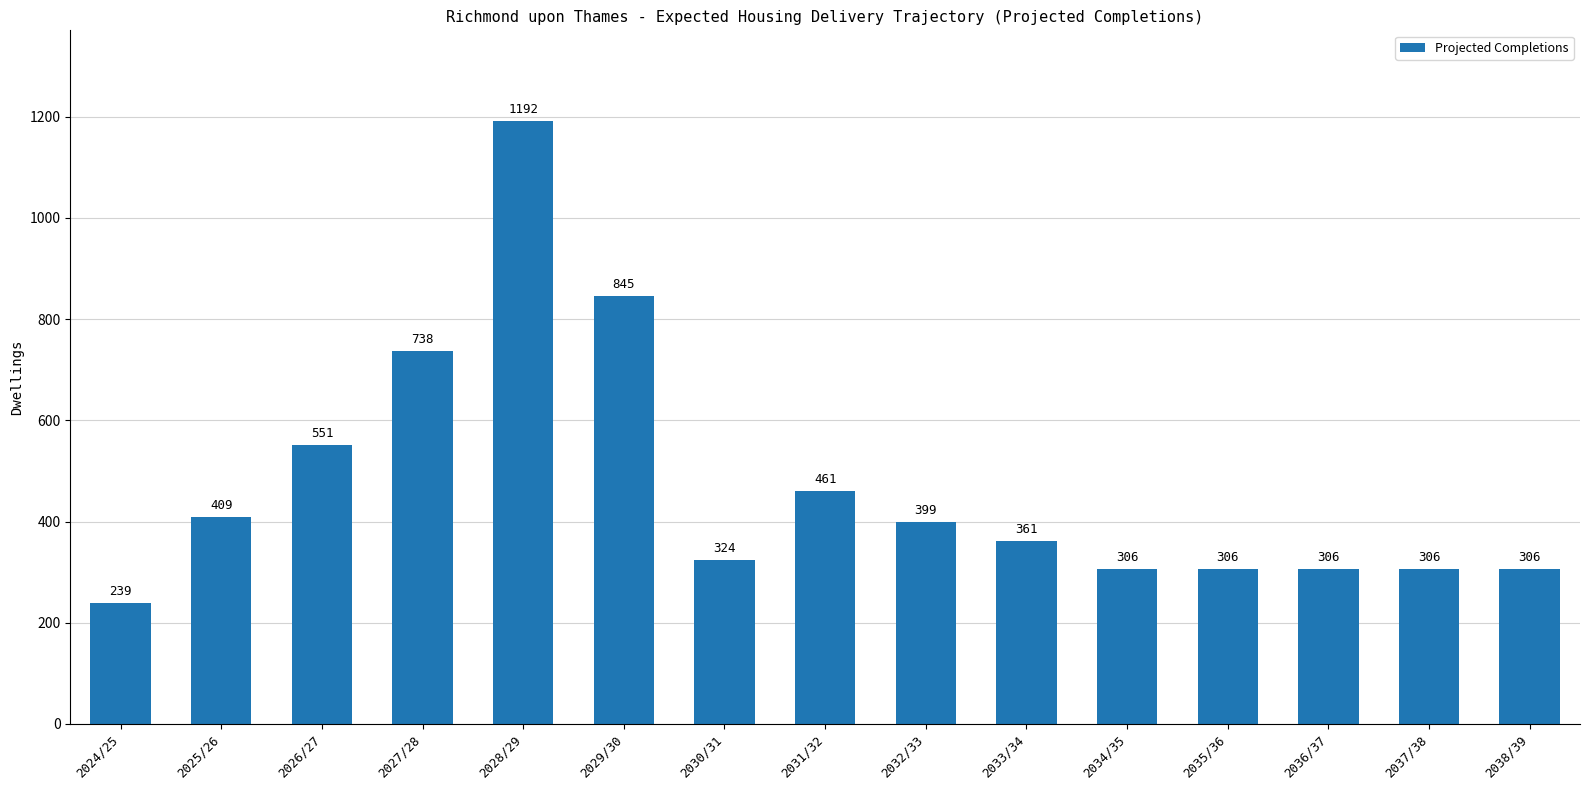

Between 2029/30 and 2030/31, which is larger?

2029/30